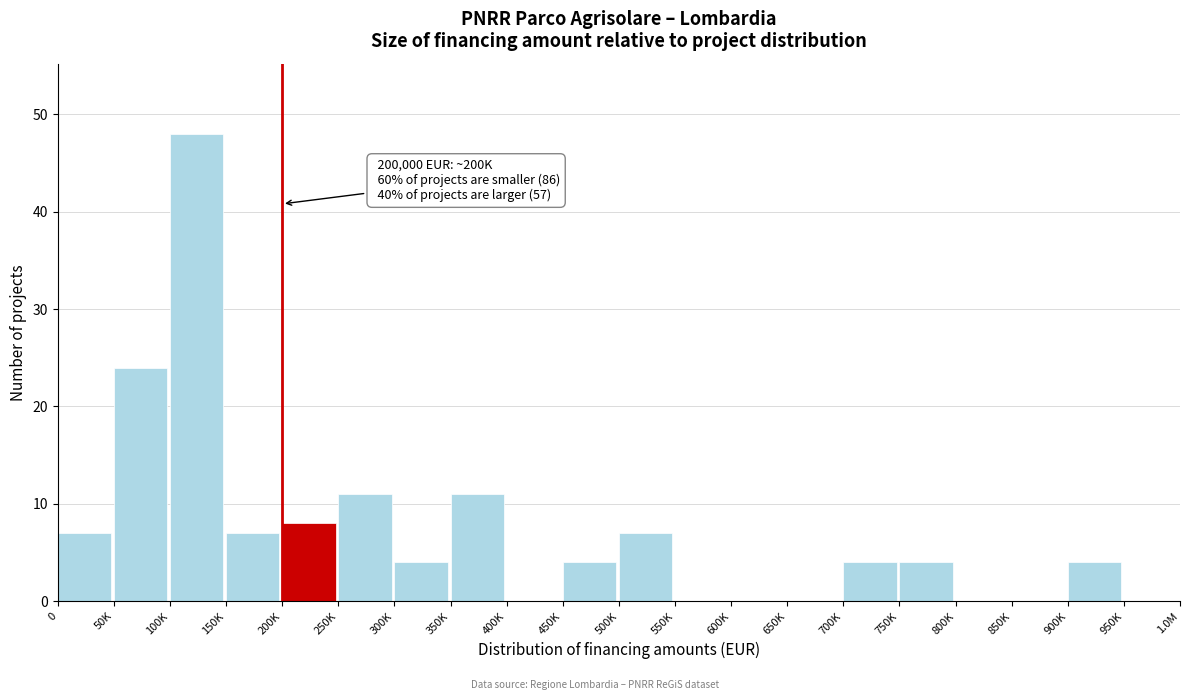

Reading right to left, transcribe all the data shown in this chart.

950K=0	900K=4	850K=0	800K=0	750K=4	700K=4	650K=0	600K=0	550K=0	500K=7	450K=4	400K=0	350K=11	300K=4	250K=11	200K=8	150K=7	100K=48	50K=24	0=7